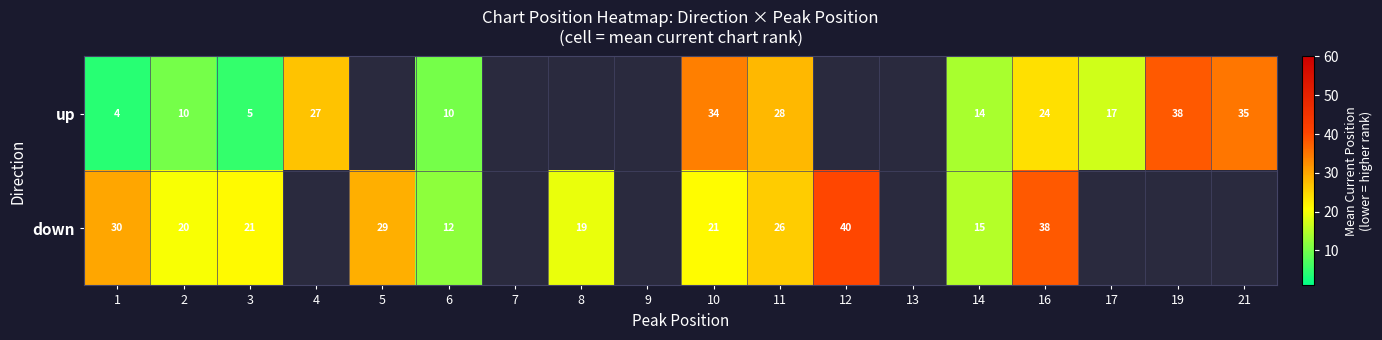

At 14, list the series in order from smallest to largest.

up, down